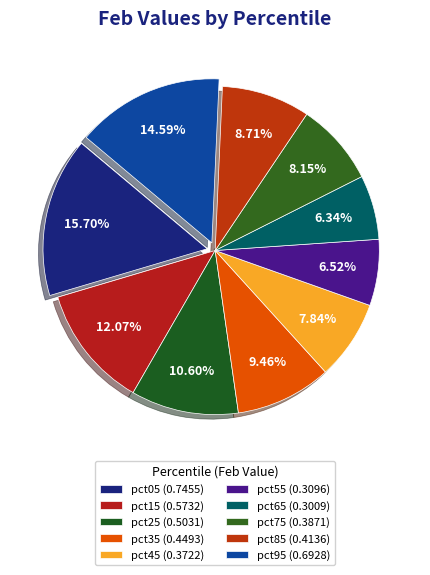

Which category has the smallest portion of the pie?

pct65